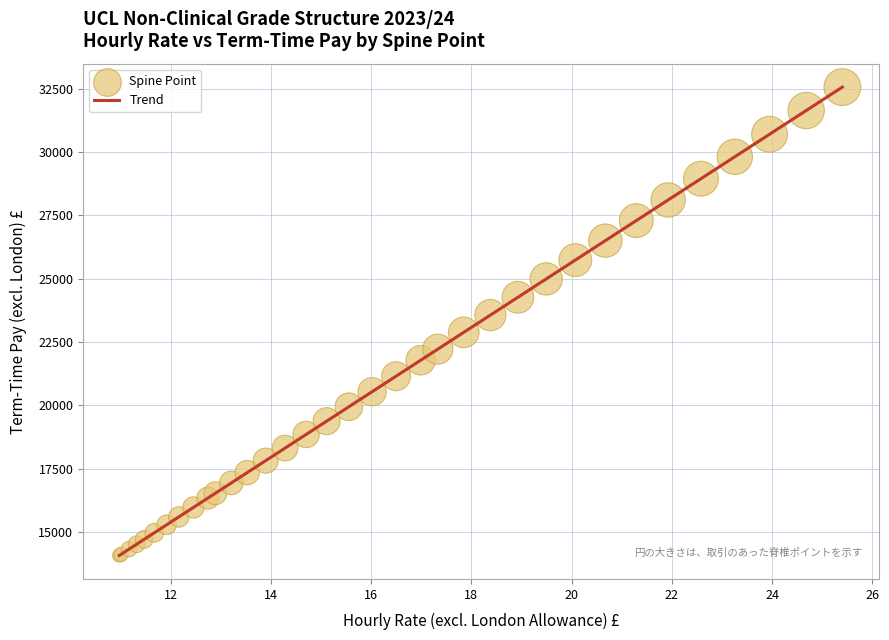

What is the smallest value displayed?

14064.0